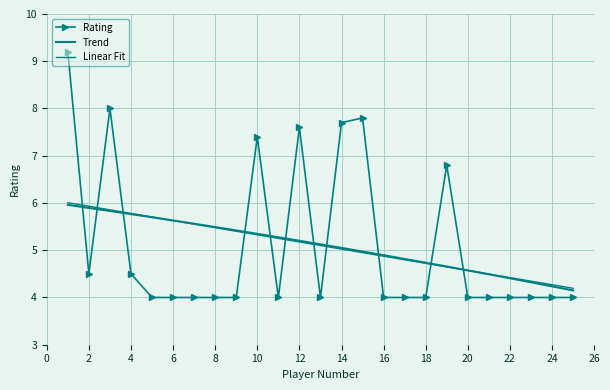

Where is the data nearest to the value 6?

19